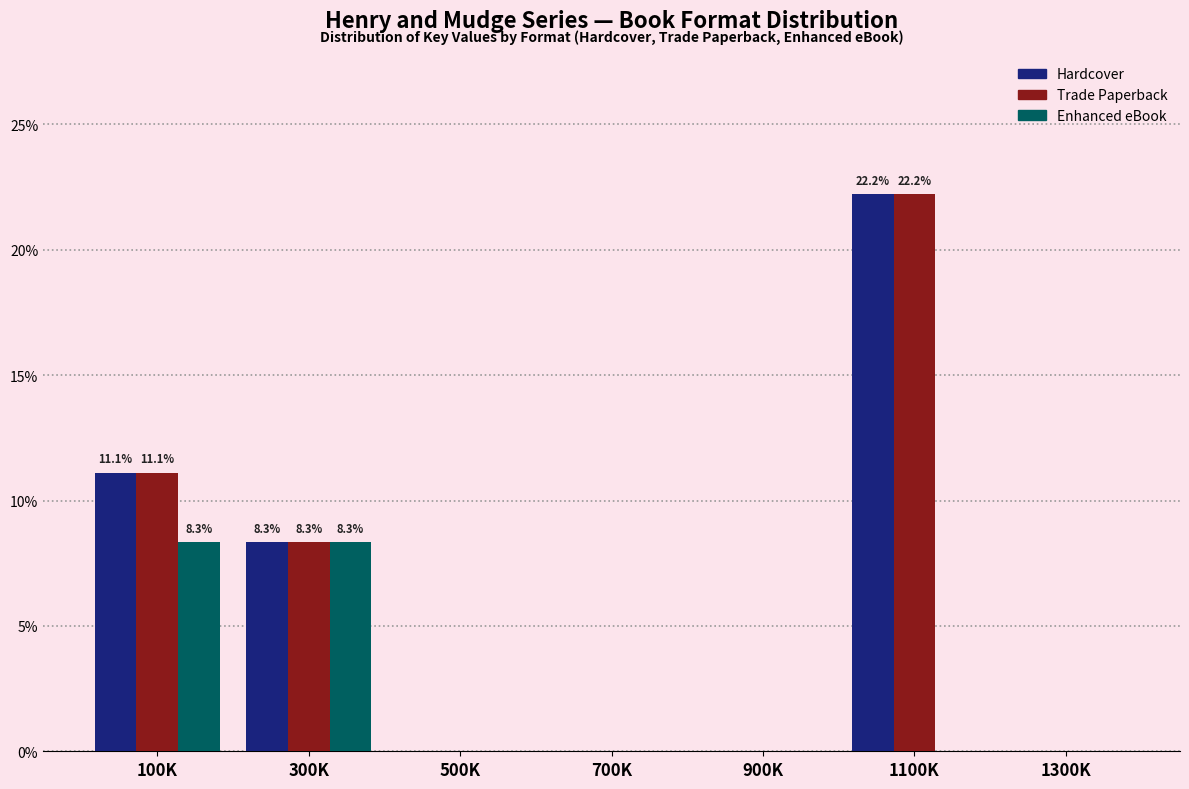

Reading left to right, transcribe all the data shown in this chart.

Hardcover: 100K=11.1	300K=8.3	500K=0.0	700K=0.0	900K=0.0	1100K=22.2	1300K=0.0
Trade Paperback: 100K=11.1	300K=8.3	500K=0.0	700K=0.0	900K=0.0	1100K=22.2	1300K=0.0
Enhanced eBook: 100K=8.3	300K=8.3	500K=0.0	700K=0.0	900K=0.0	1100K=0.0	1300K=0.0